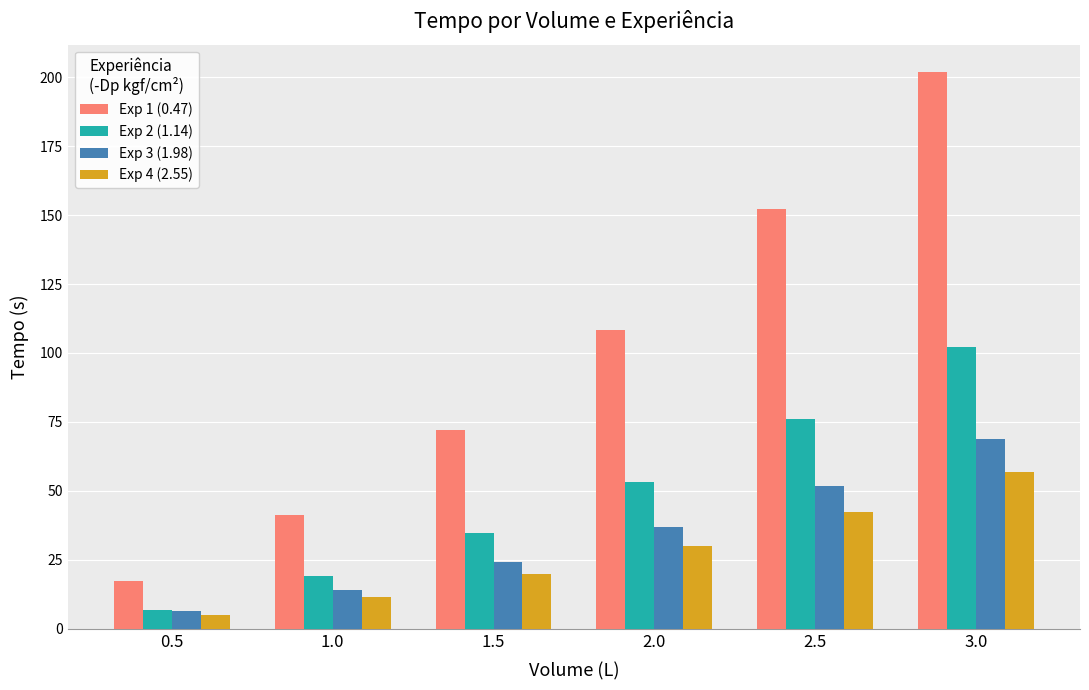

What is the difference between the Exp 2 (1.14) values at 1.0 and 0.5?

12.2